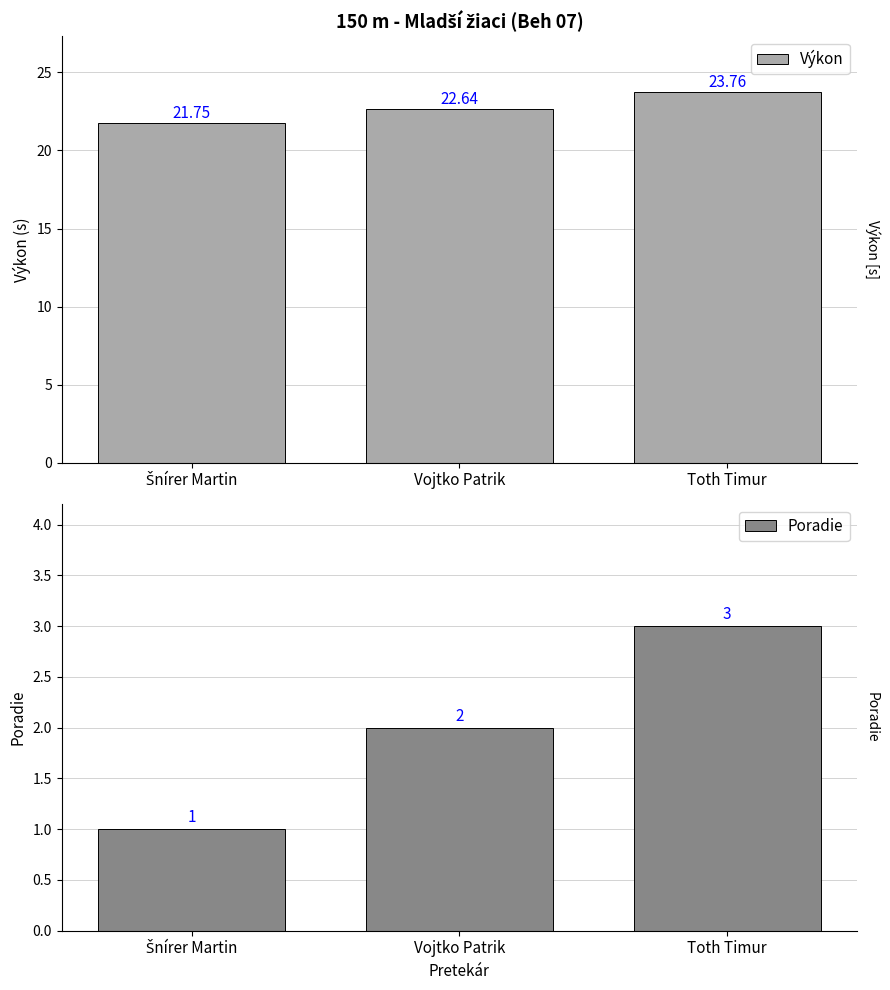

Reading left to right, extract all data points from this chart.

Výkon: 21.8	22.6	23.8
Poradie: 1.0	2.0	3.0